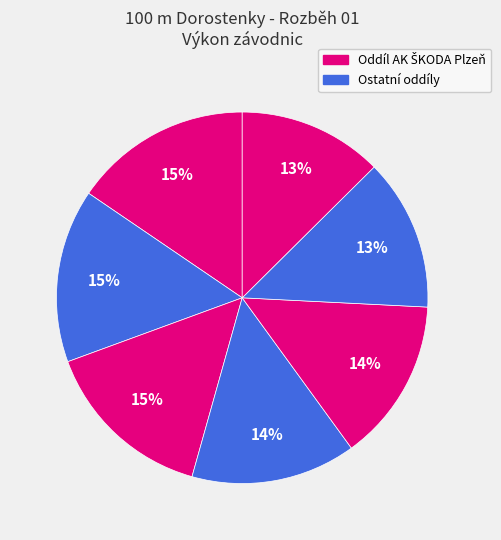

How many segments does this pie chart have?

7